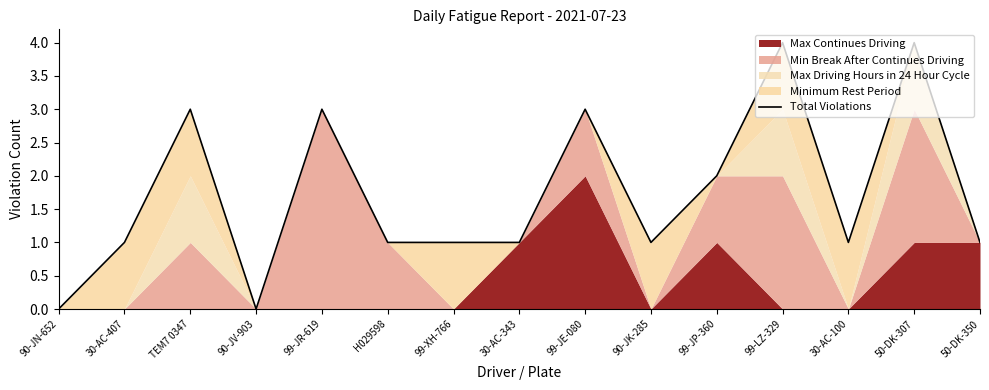

How many lines are shown in the chart?

1